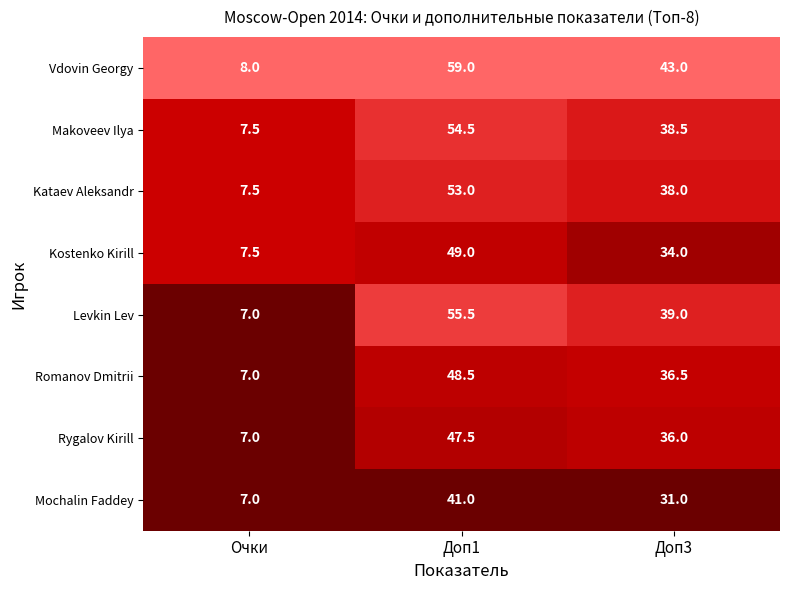

Count the number of categories in the chart.

3